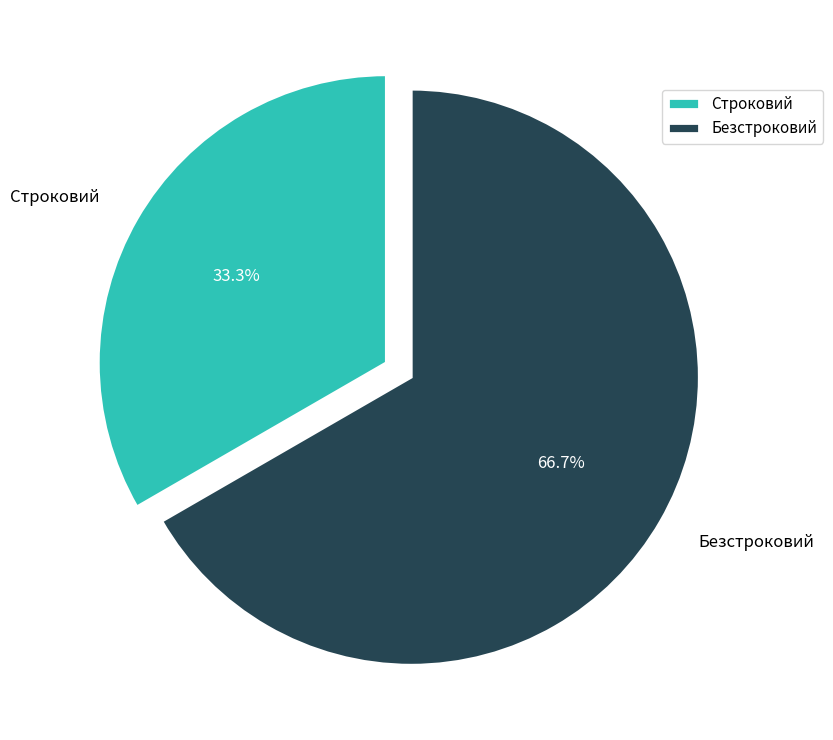

What is the total percentage of Безстроковий and Строковий?

100.0%